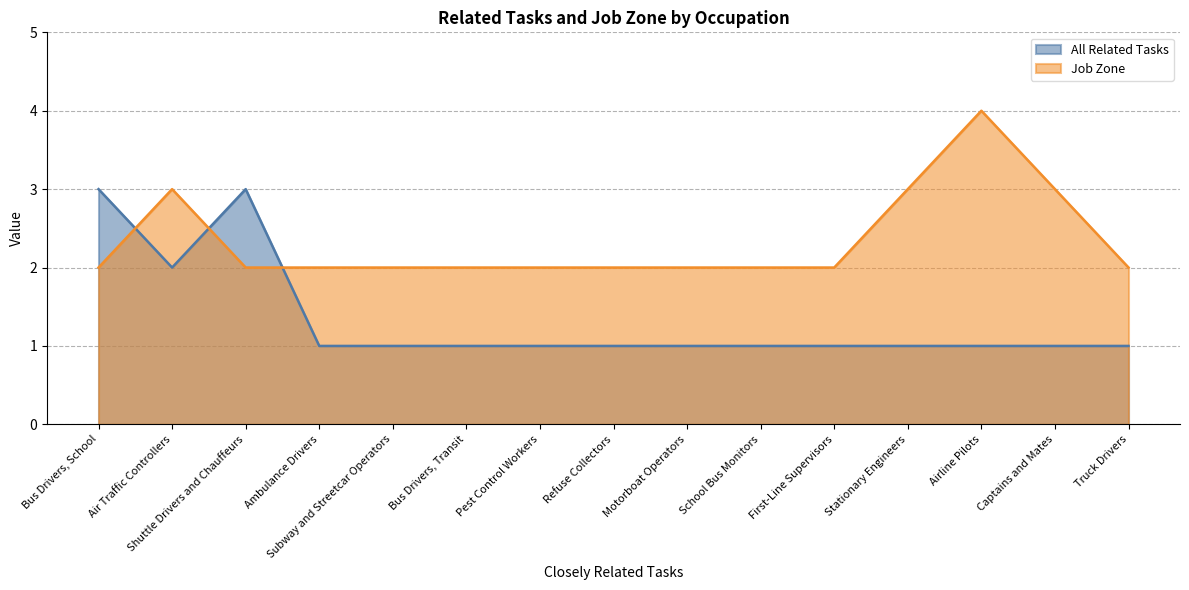

What is the total value across all series at Stationary Engineers?

4